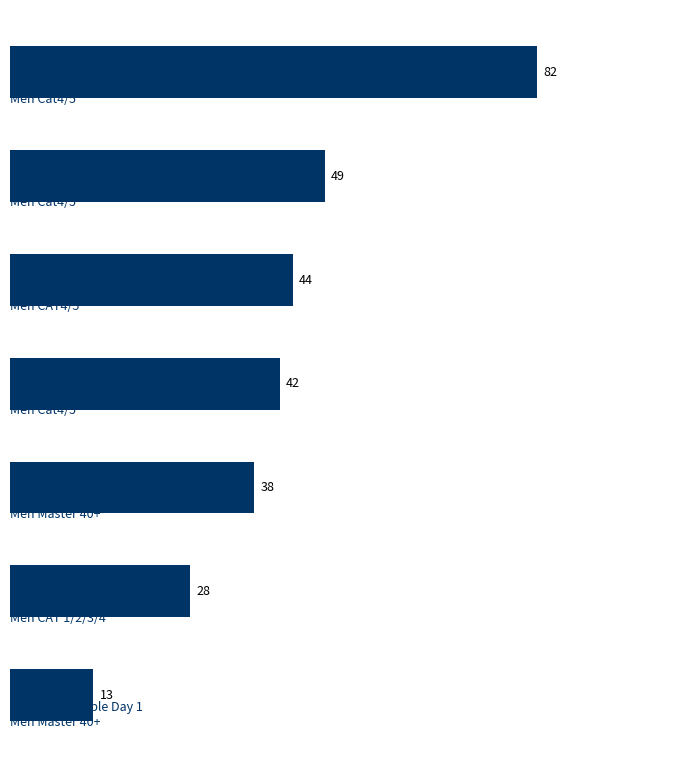

What is the sum of all values?

296